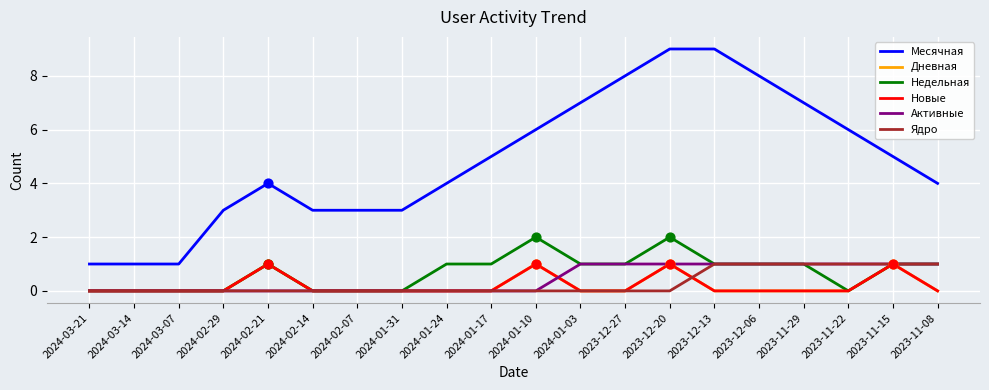

At which category is the sum across all series the highest?

2023-12-20